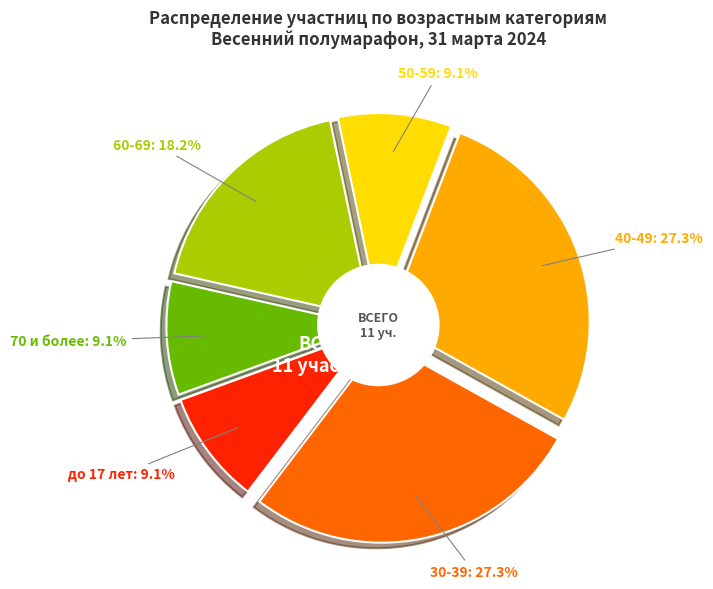

How many slices are in this pie chart?

6